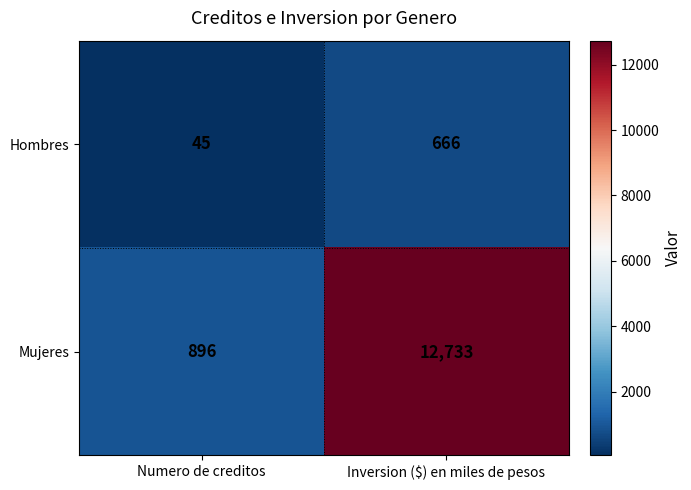

List the series in order of their peak value, lowest first.

Hombres, Mujeres